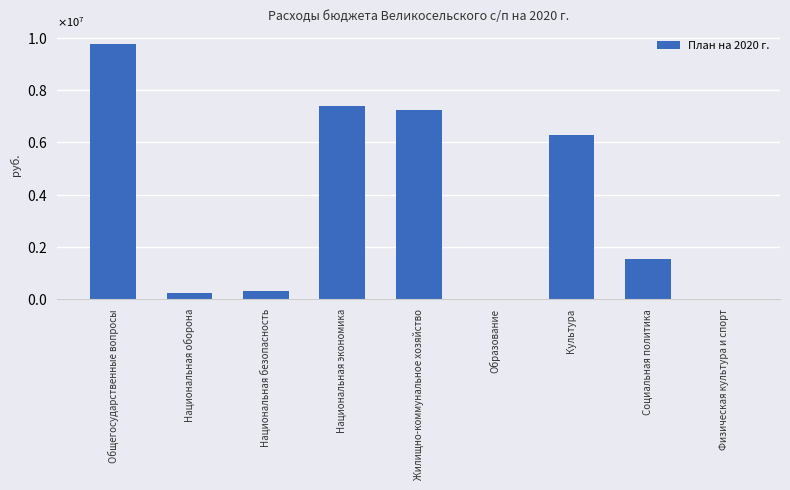

Are the bars horizontal?

No